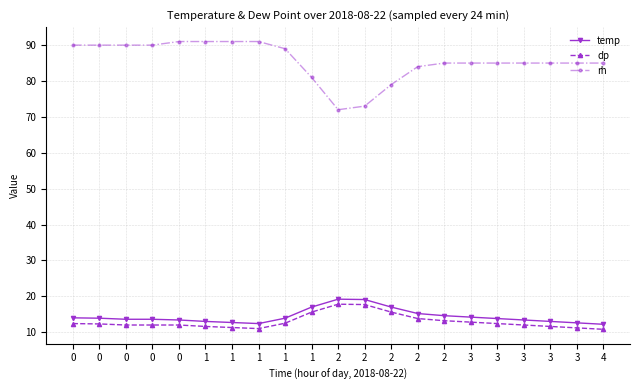

How many interior local valleys does the rh series have?

1